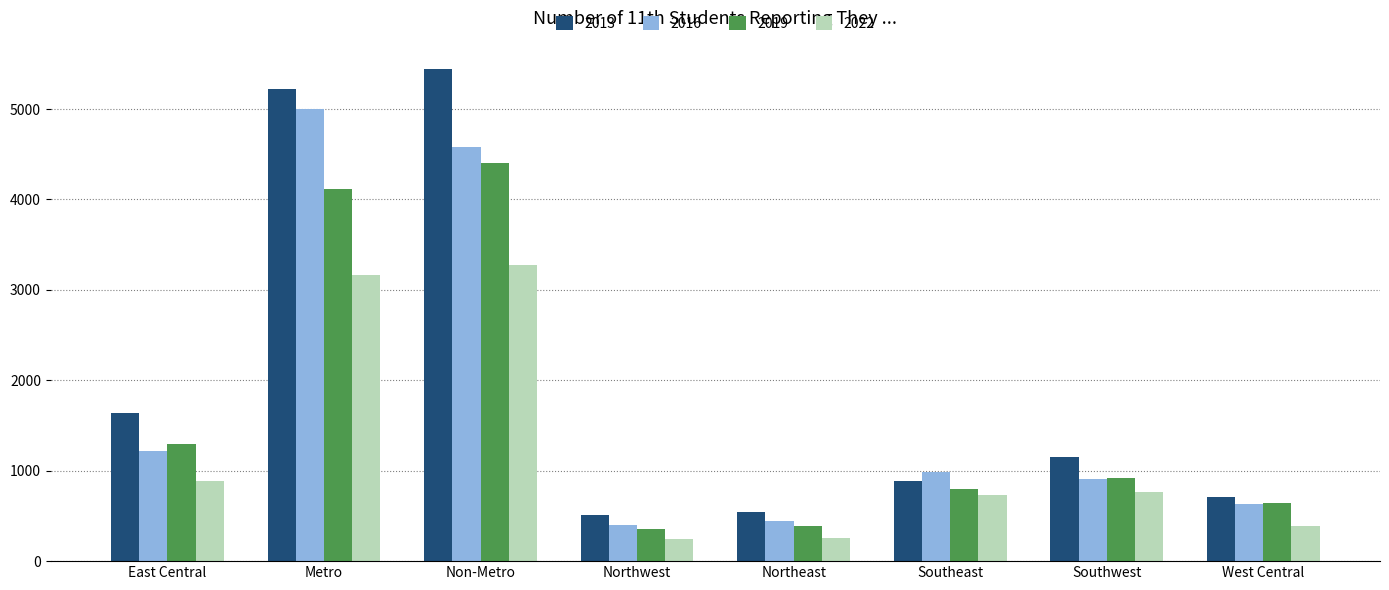

What is the average value of the 2022 series?

1215